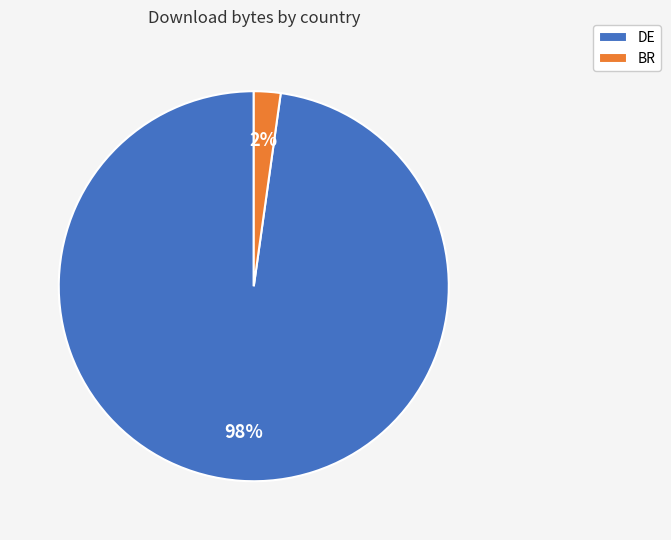

To the nearest percent, what portion does BR represent?

2%